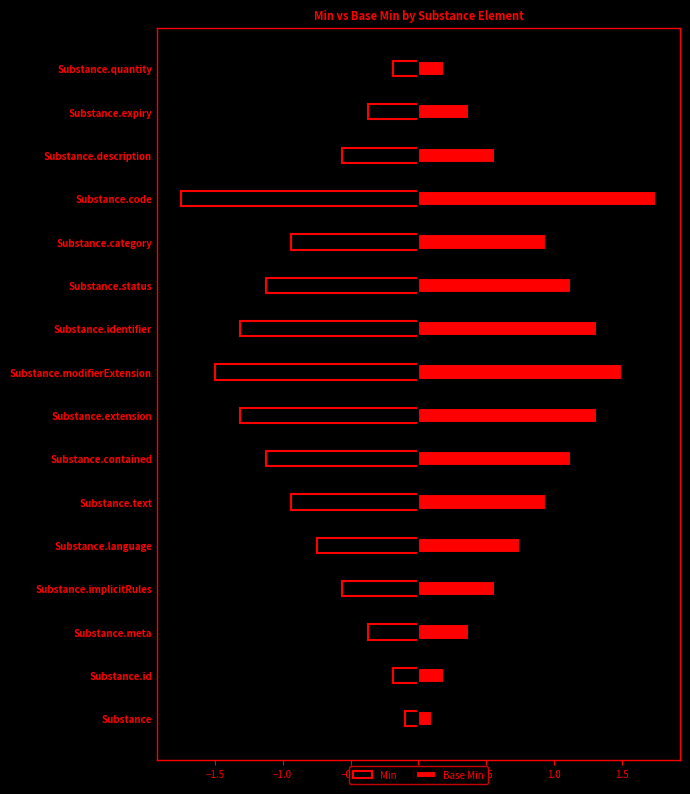

What are all the series names shown in the legend?

Min, Base Min